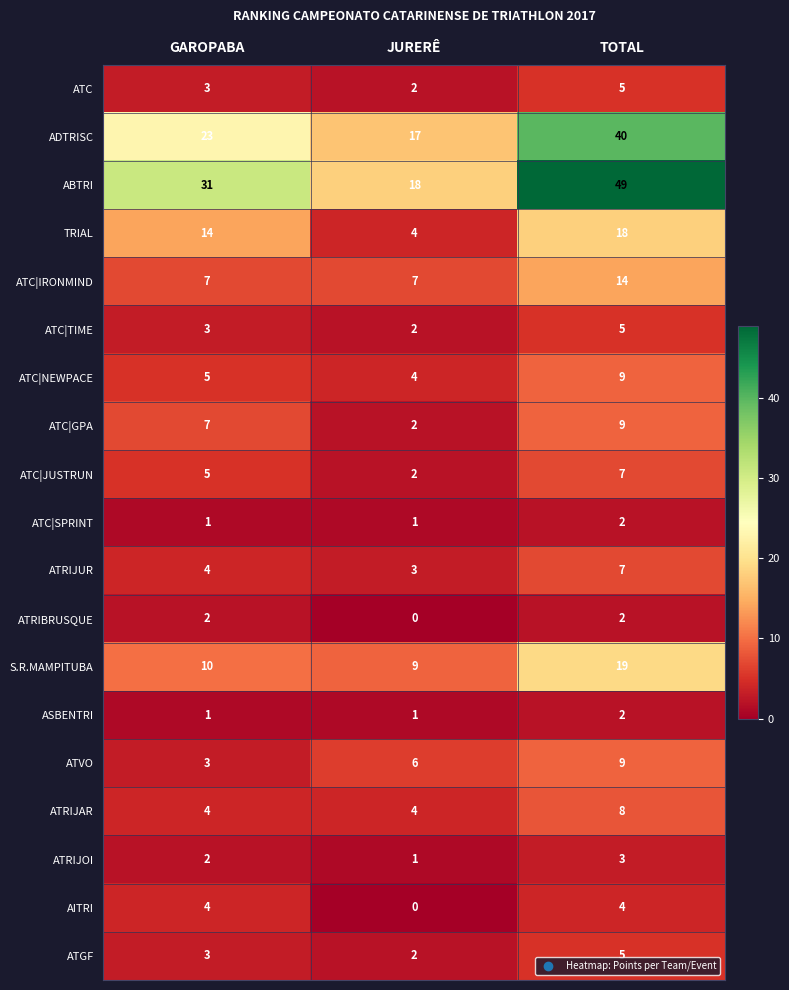

Is the value of ATRIJAR at GAROPABA greater than the value of ATC|IRONMIND at JURERÊ?

No